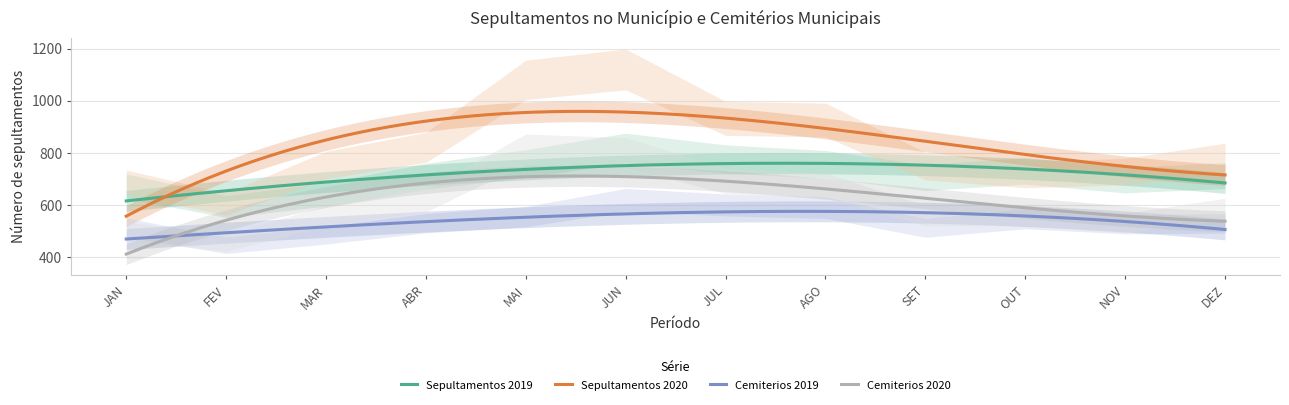

True or false: Sepultamentos 2019 and Cemiterios 2019 intersect in this chart.

False